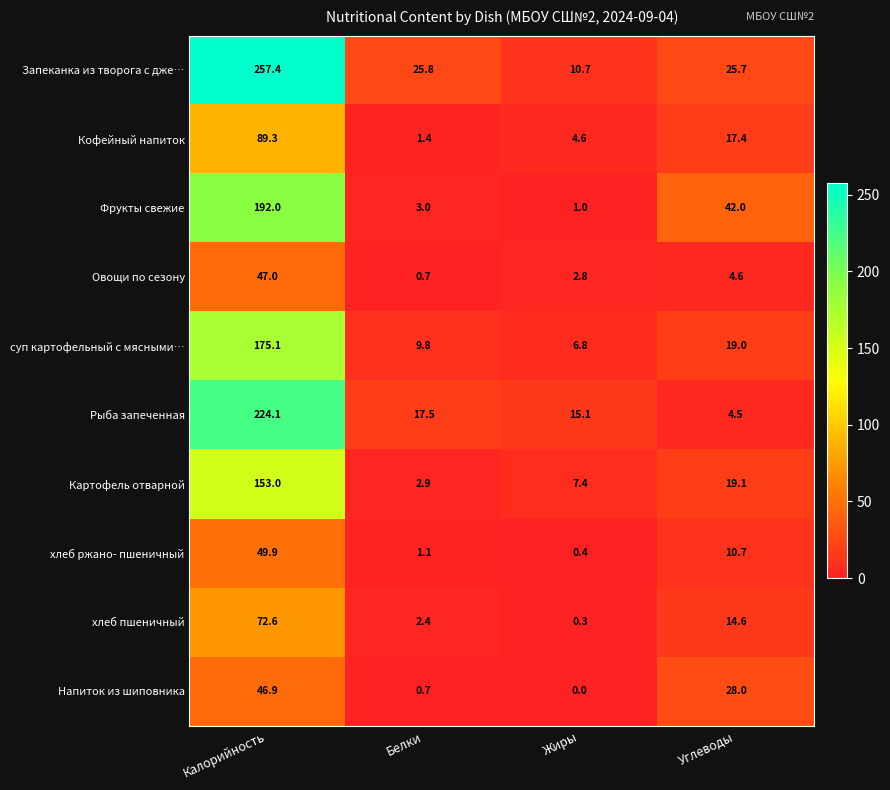

Where is Запеканка из творога с дже… nearest to the value 134?

Белки